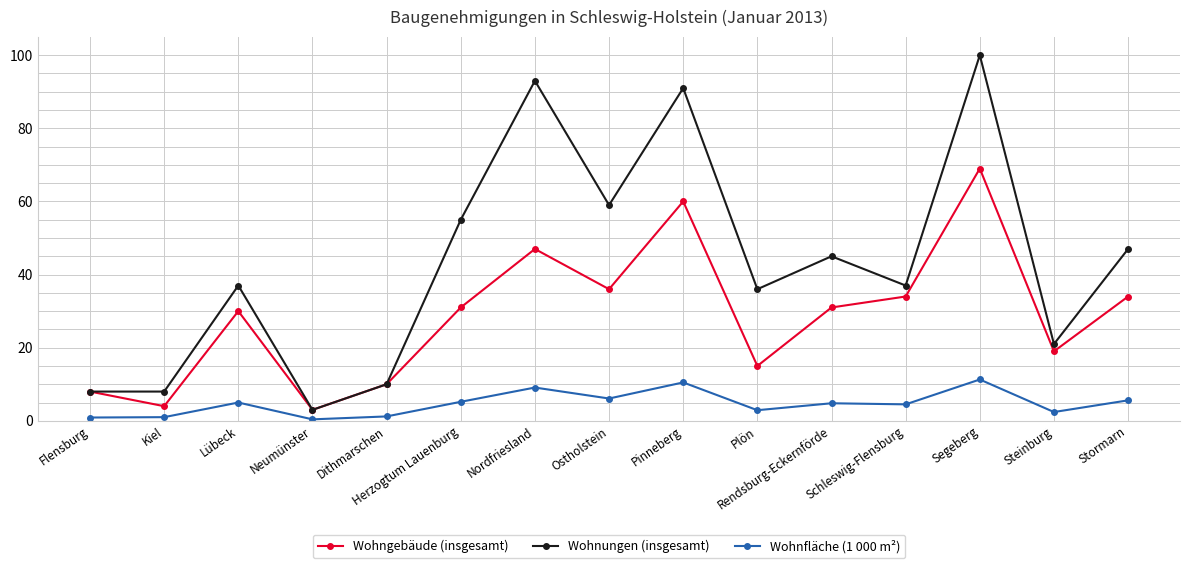

Which series has the widest spread of values?

Wohnungen (insgesamt)